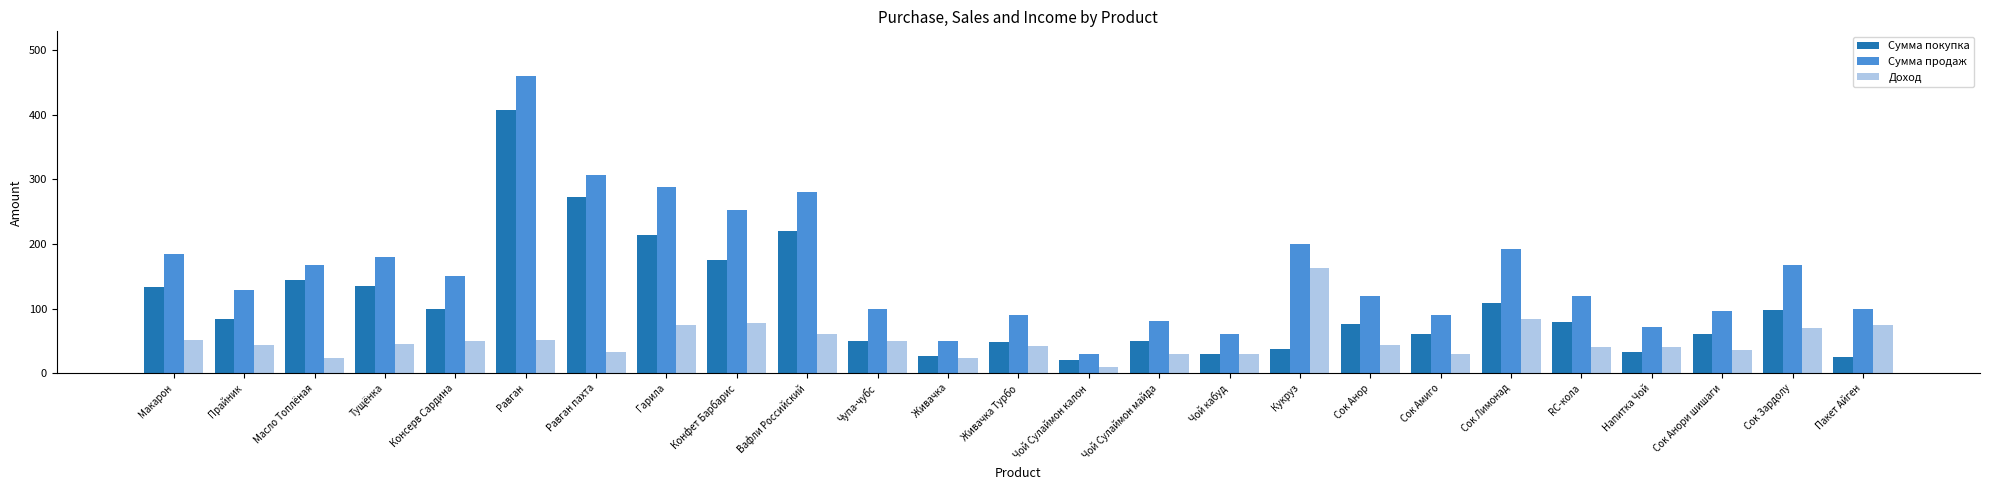

Count the number of categories in the chart.

25